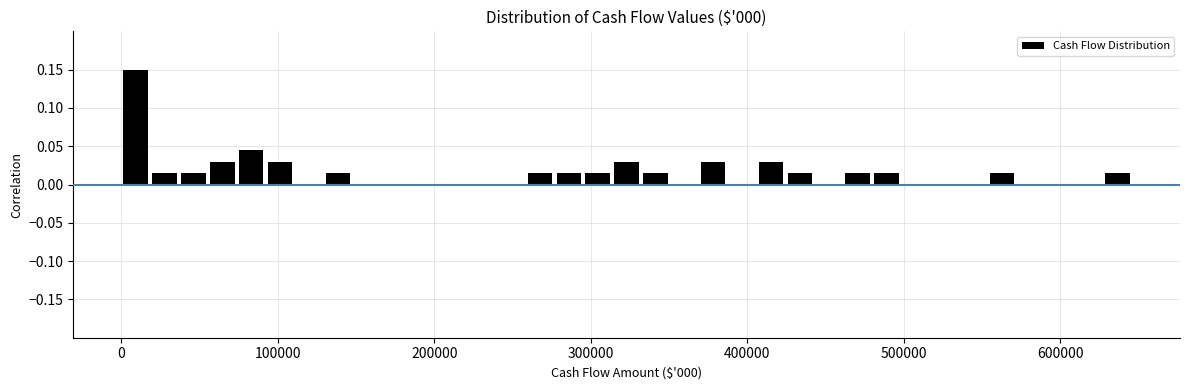

Around what value on the x-axis is the tallest bar? Give the approximate position of its centre, as read against the axis.

10000